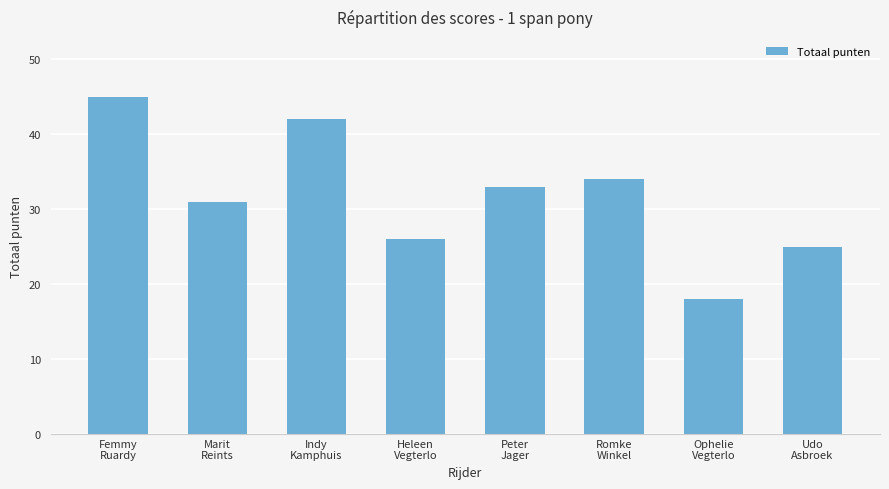

What is the ratio of the value at Indy
Kamphuis to the value at Romke
Winkel?

1.2